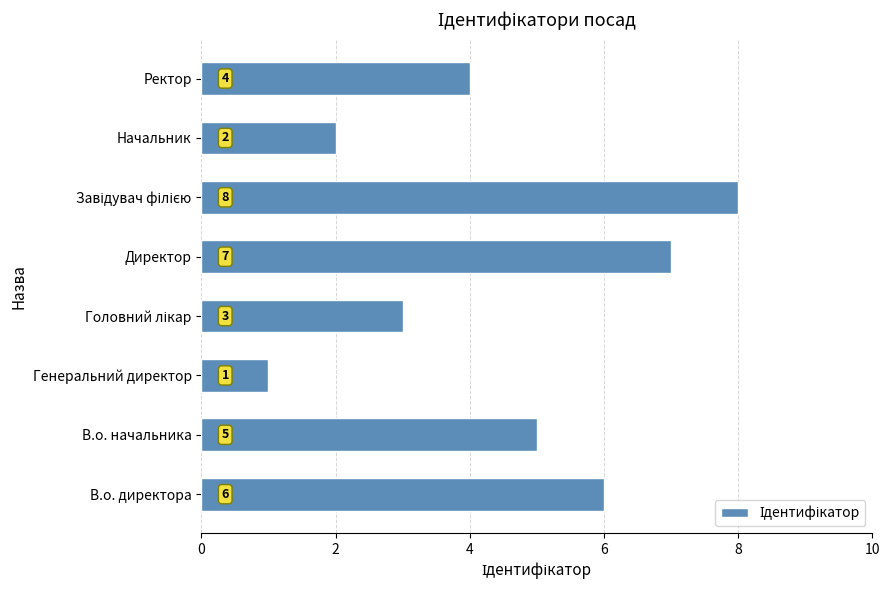

The value at Директор is 11. True or false?

False